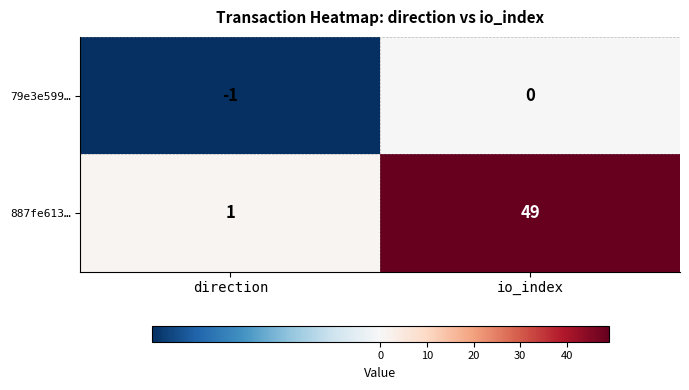

Is it true that 79e3e599… equals 0 at io_index?

True